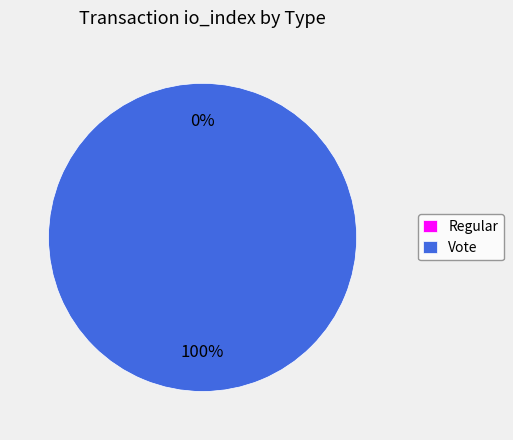

To the nearest percent, what percentage of the pie is Vote?

100%